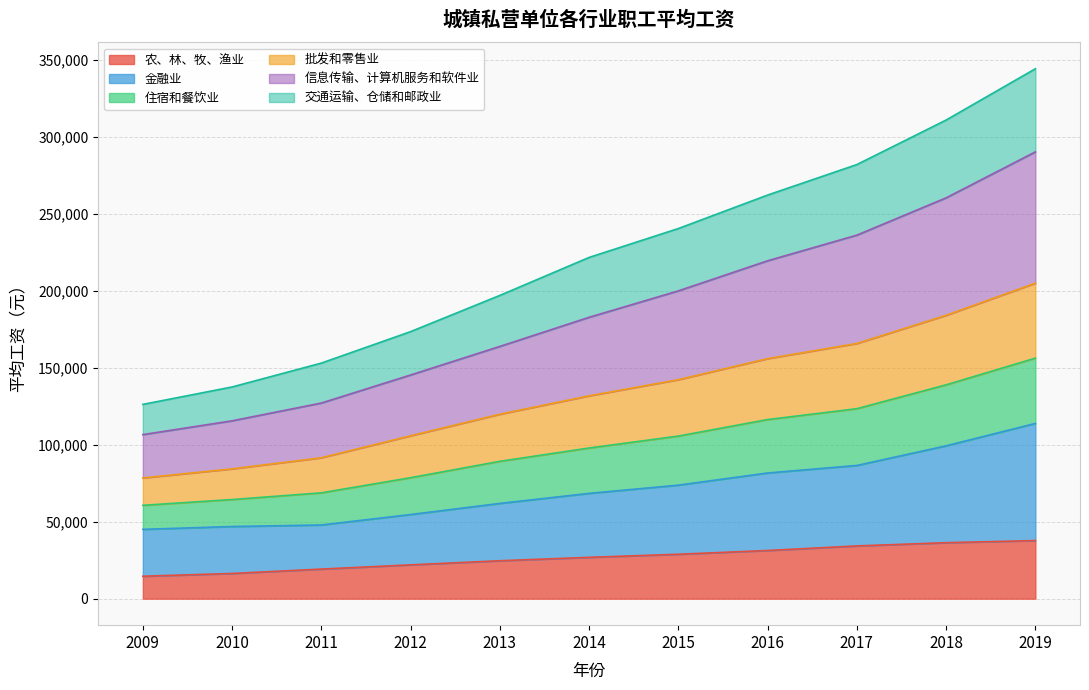

The value of 农、林、牧、渔业 at 2019 is 37760.0. True or false?

True